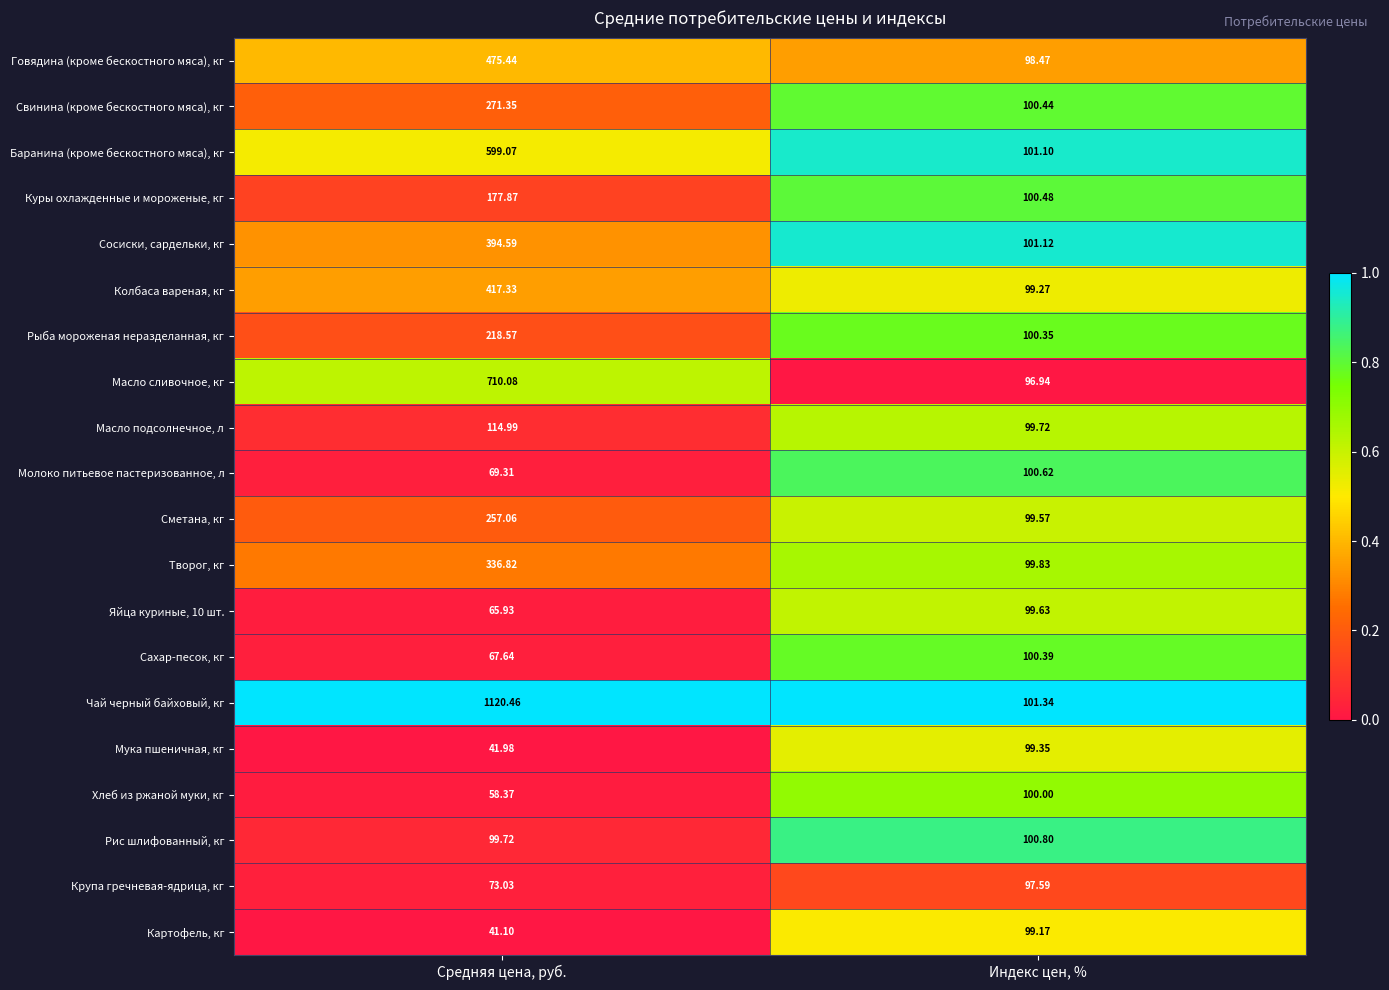

At which category is the sum across all series the highest?

Средняя цена, руб.